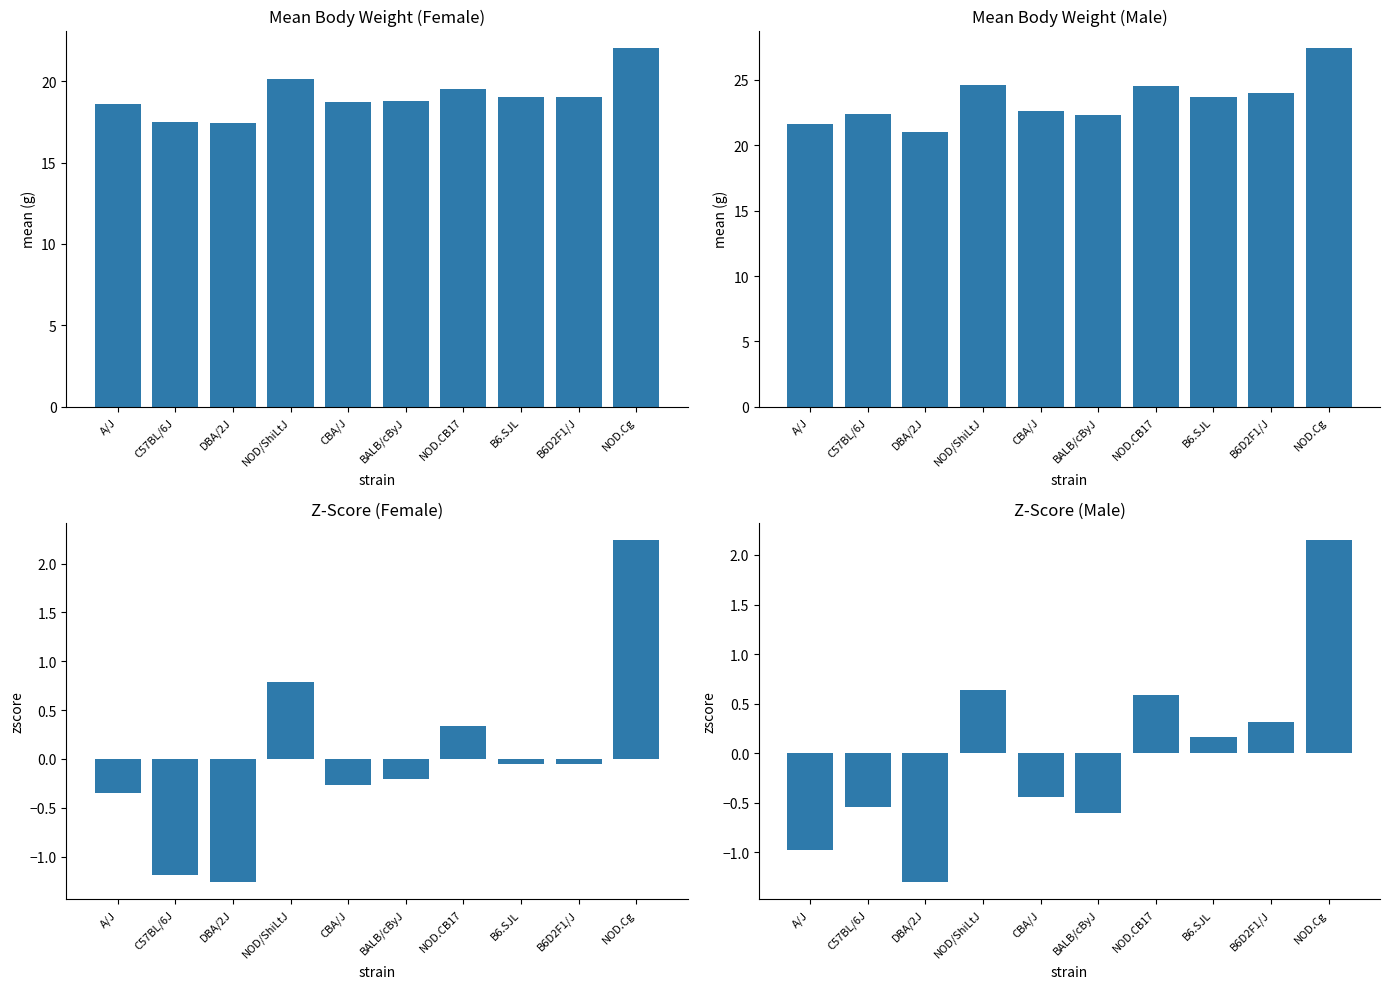

List the series in order of their peak value, lowest first.

zscore_m, zscore_f, mean_f, mean_m